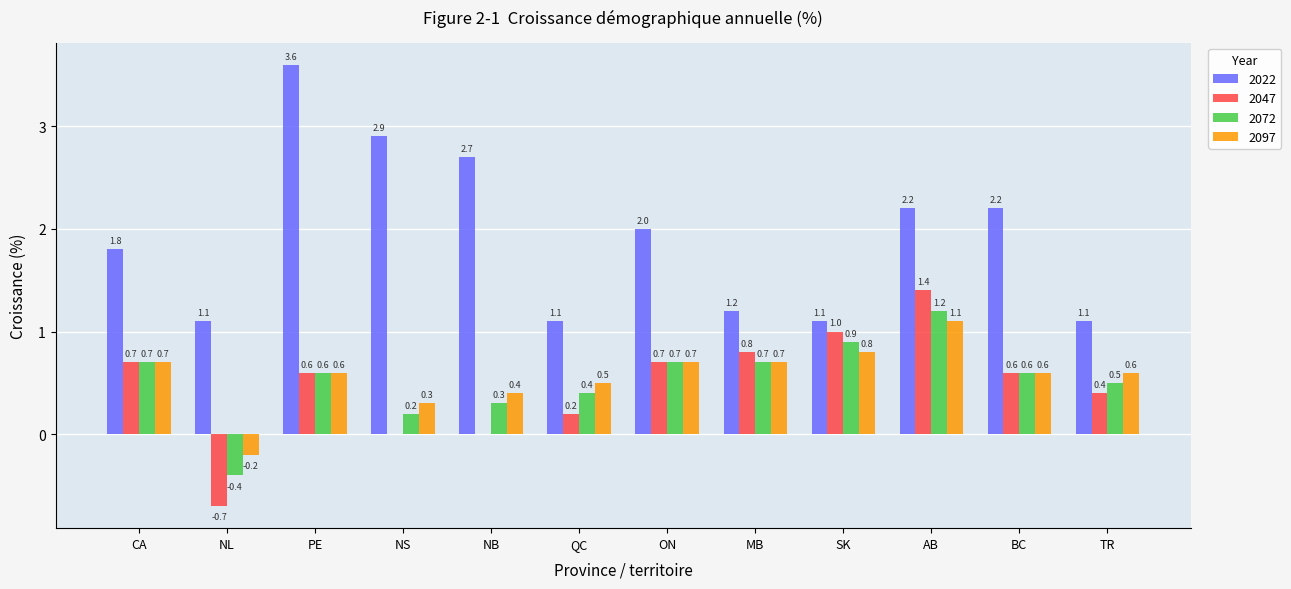

What is the greatest value displayed?

3.6